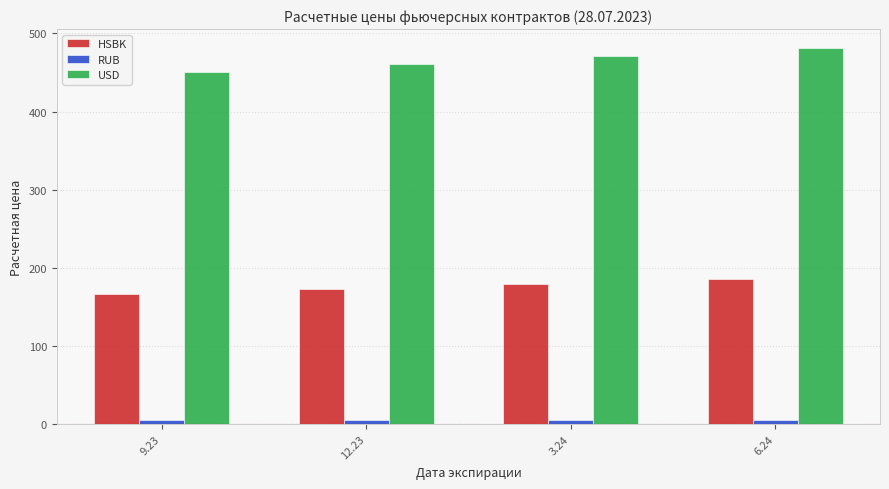

At which label does HSBK first exceed 178?

3.24